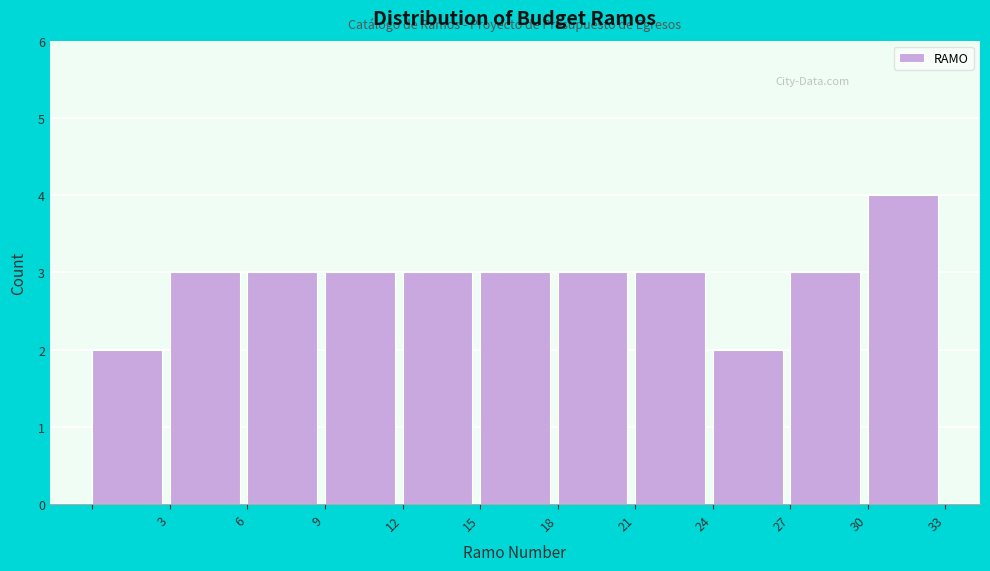

Reading left to right, transcribe this chart: for each bar, give the range it covers on the x-axis and its height. The values are not printed on the chart, so give them approximately, as read against the axis.

0 to 3: 2
3 to 6: 3
6 to 9: 3
9 to 12: 3
12 to 15: 3
15 to 18: 3
18 to 21: 3
21 to 24: 3
24 to 27: 2
27 to 30: 3
30 to 33: 4